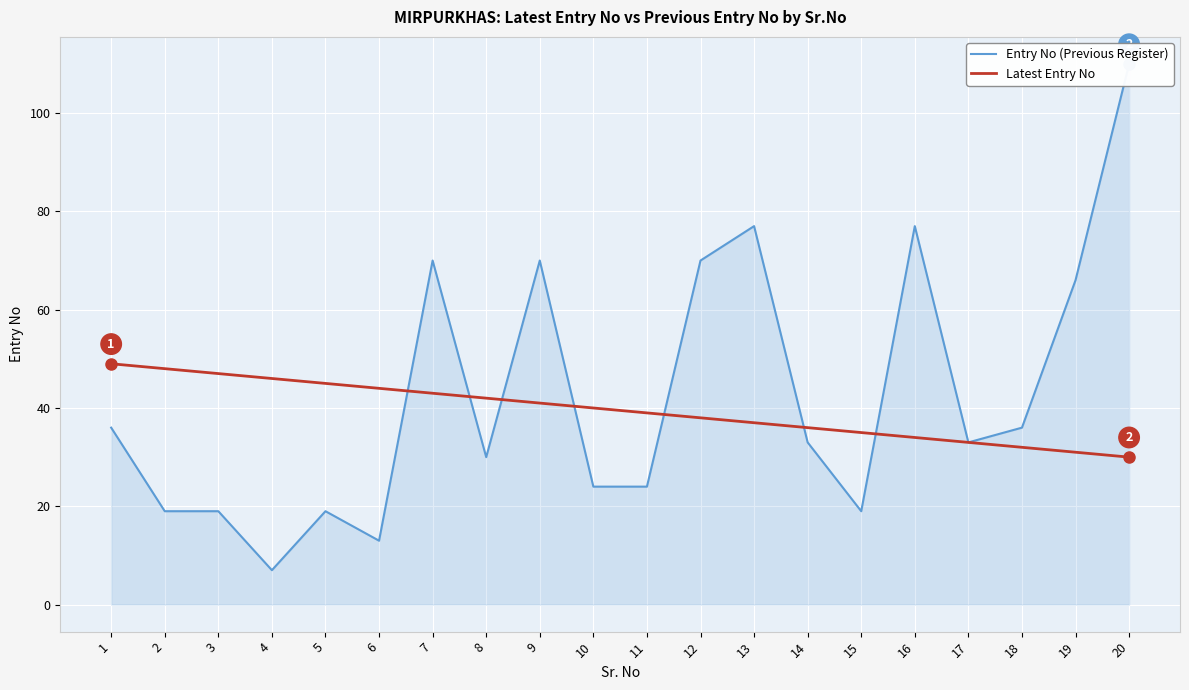

What is the maximum value for Entry No (Previous Register)?

110